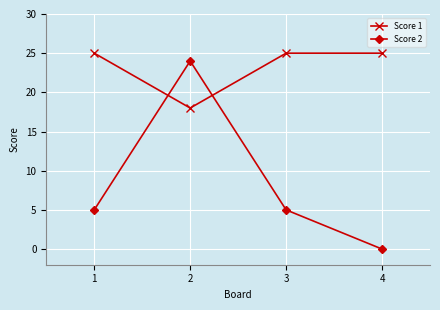

What is the spread (max minus min) of values at 4?

25